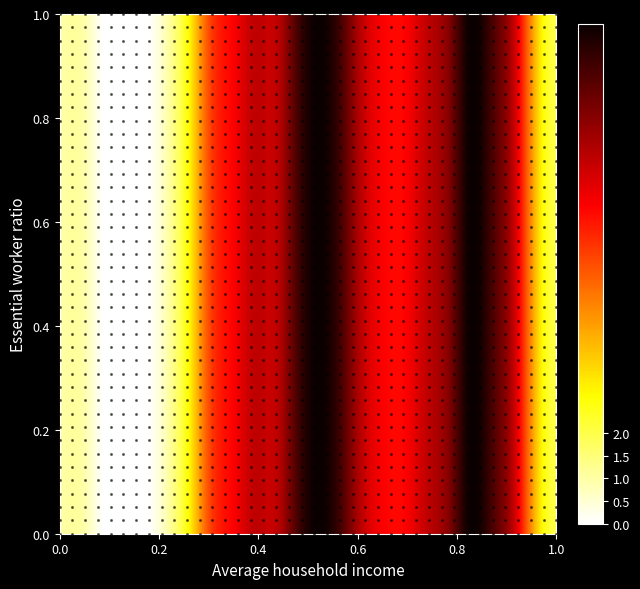

Count the number of points in this scatter plot.

1600